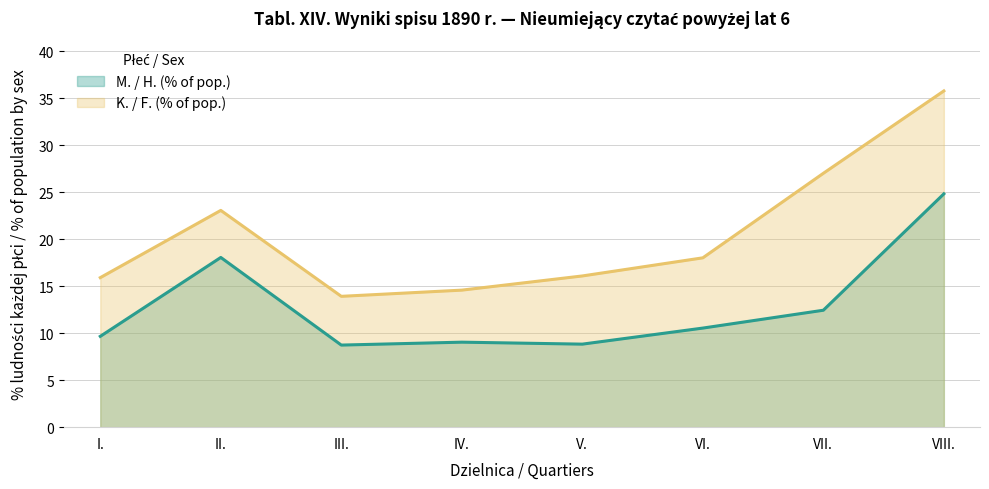

What is the spread (max minus min) of values at V.?

7.3